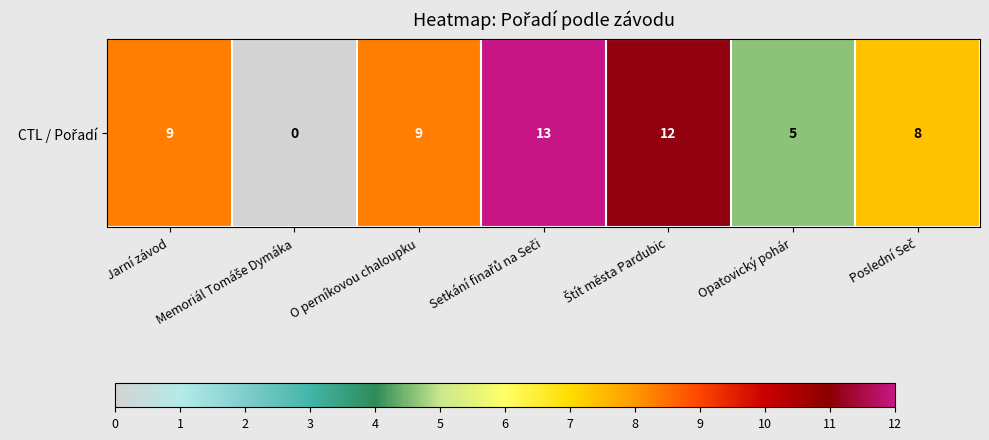

Which label corresponds to the largest value in the chart?

Setkání finařů na Seči